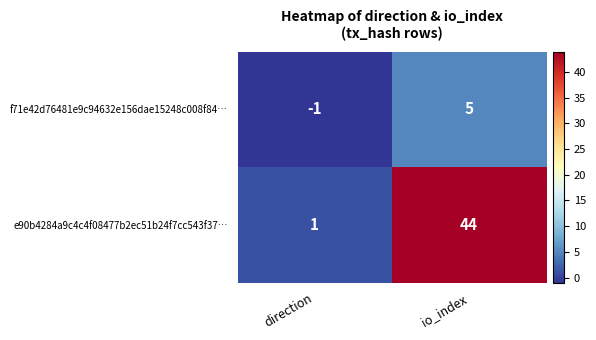

The value of e90b4284a9c4c4f08477b2ec51b24f7cc543f37… at io_index is 74. True or false?

False